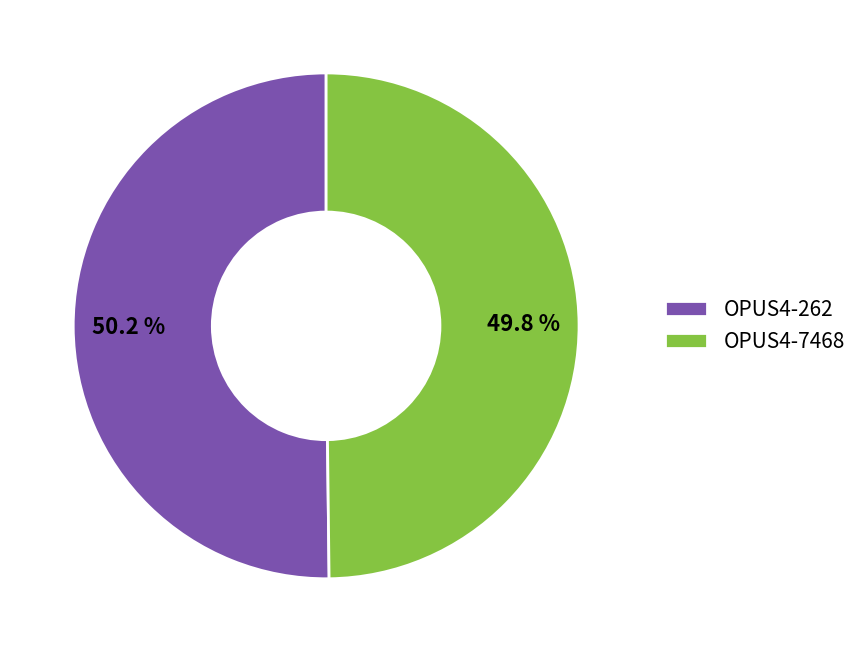

How many slices are in this pie chart?

2